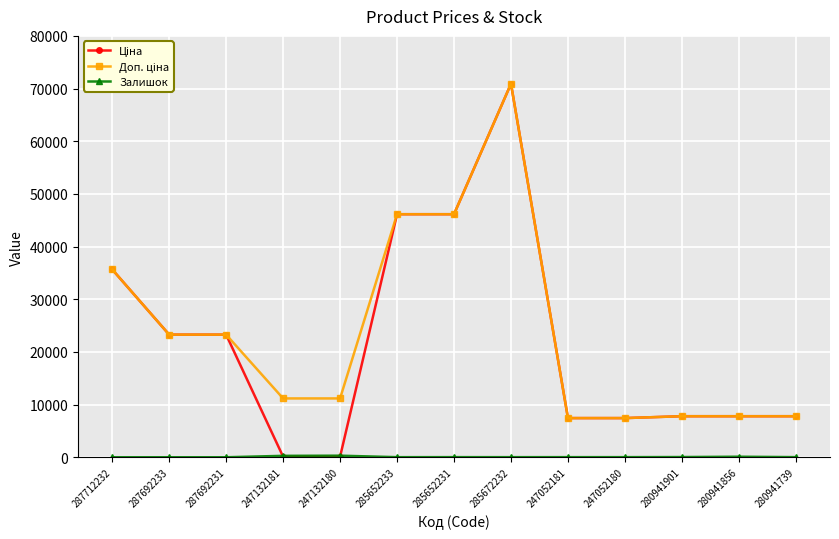

What is the smallest value displayed?

-1.0